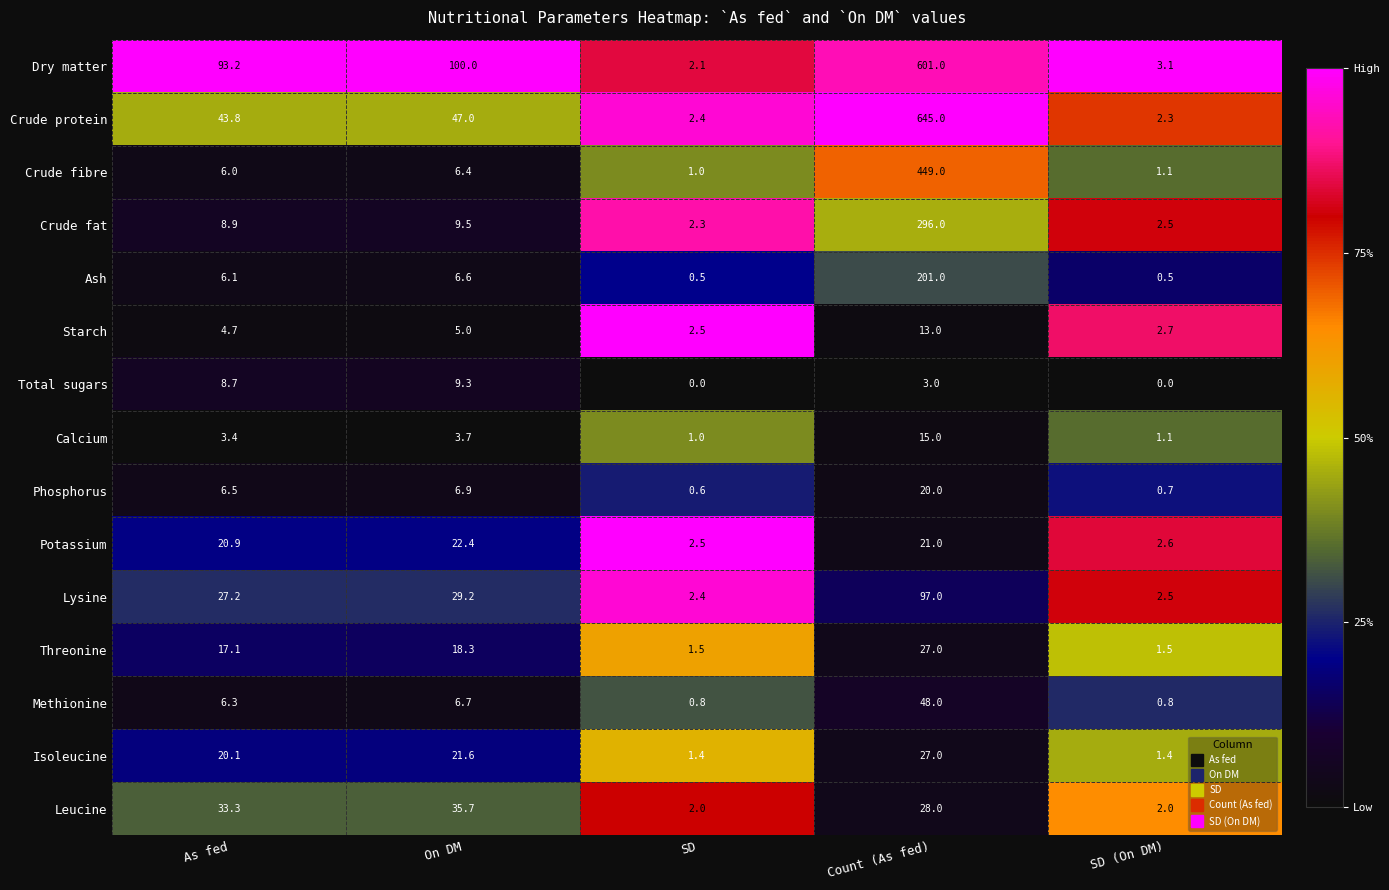

At As fed, list the series in order from largest to smallest.

Dry matter, Crude protein, Leucine, Lysine, Potassium, Isoleucine, Threonine, Crude fat, Total sugars, Phosphorus, Methionine, Ash, Crude fibre, Starch, Calcium